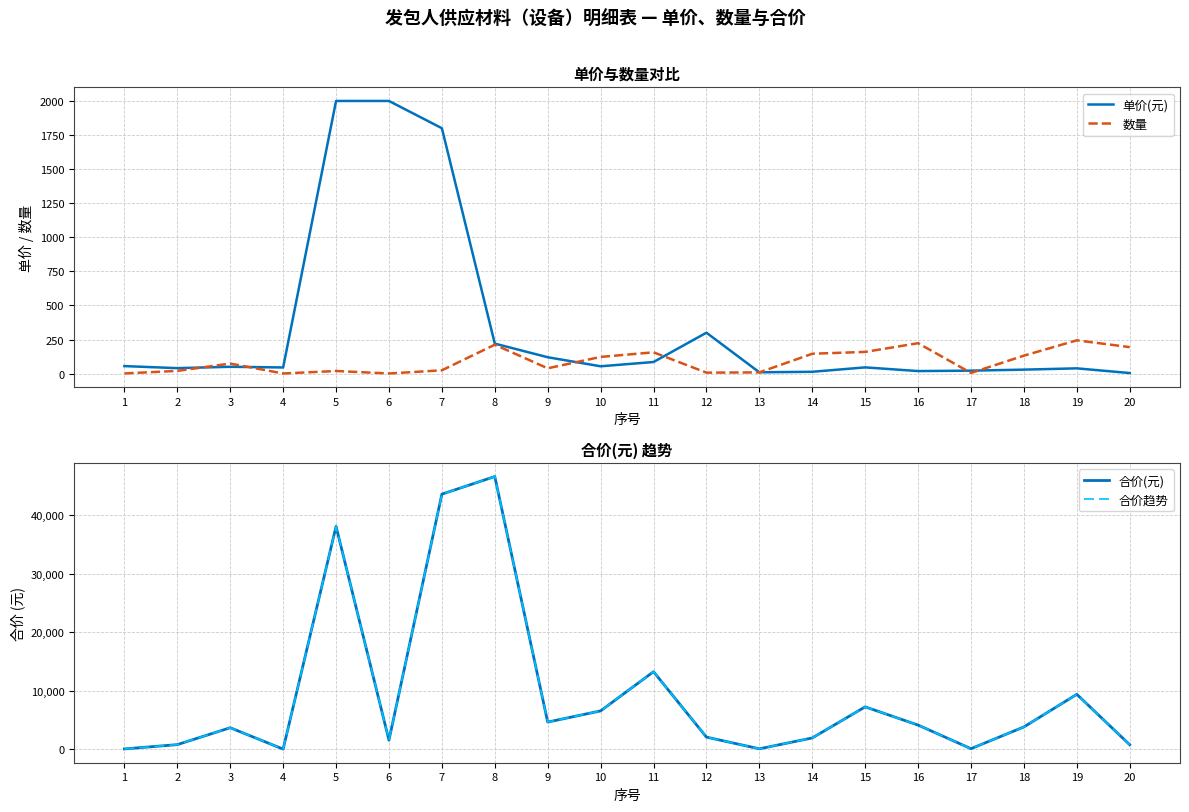

Reading left to right, what are all the values shown in this chart?

单价(元): 1=55.0	2=40.0	3=50.0	4=45.0	5=2000.0	6=2000.0	7=1800.0	8=220.0	9=120.0	10=53.6	11=85.0	12=300.0	13=9.4	14=13.3	15=45.6	16=18.6	17=21.6	18=29.1	19=38.5	20=4.0
数量: 1=1.2	2=19.9	3=73.7	4=0.7	5=19.1	6=0.8	7=24.2	8=212.0	9=38.8	10=122.4	11=156.1	12=6.9	13=8.9	14=145.7	15=159.1	16=223.0	17=4.8	18=131.6	19=244.1	20=194.0
合价(元): 1=63.6	2=797.9	3=3683.7	4=33.4	5=38110.0	6=1556.0	7=43623.0	8=46630.3	9=4651.2	10=6563.1	11=13265.1	12=2080.8	13=84.3	14=1939.0	15=7254.3	16=4138.4	17=103.8	18=3823.7	19=9397.3	20=776.0
合价趋势: 1=63.6	2=797.9	3=3683.7	4=33.4	5=38110.0	6=1556.0	7=43623.0	8=46630.3	9=4651.2	10=6563.1	11=13265.1	12=2080.8	13=84.3	14=1939.0	15=7254.3	16=4138.4	17=103.8	18=3823.7	19=9397.3	20=776.0